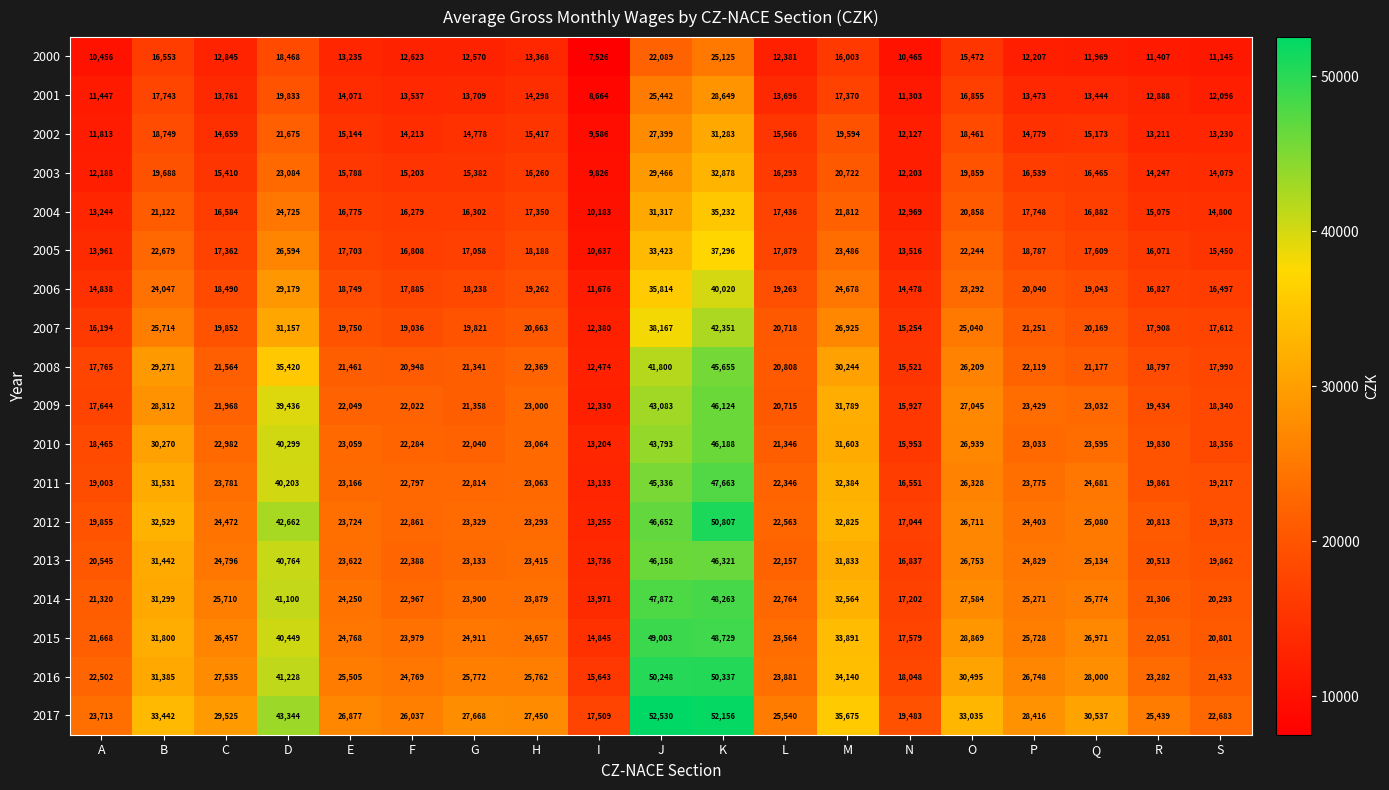

Between D and S, which series saw the biggest shift?

2012